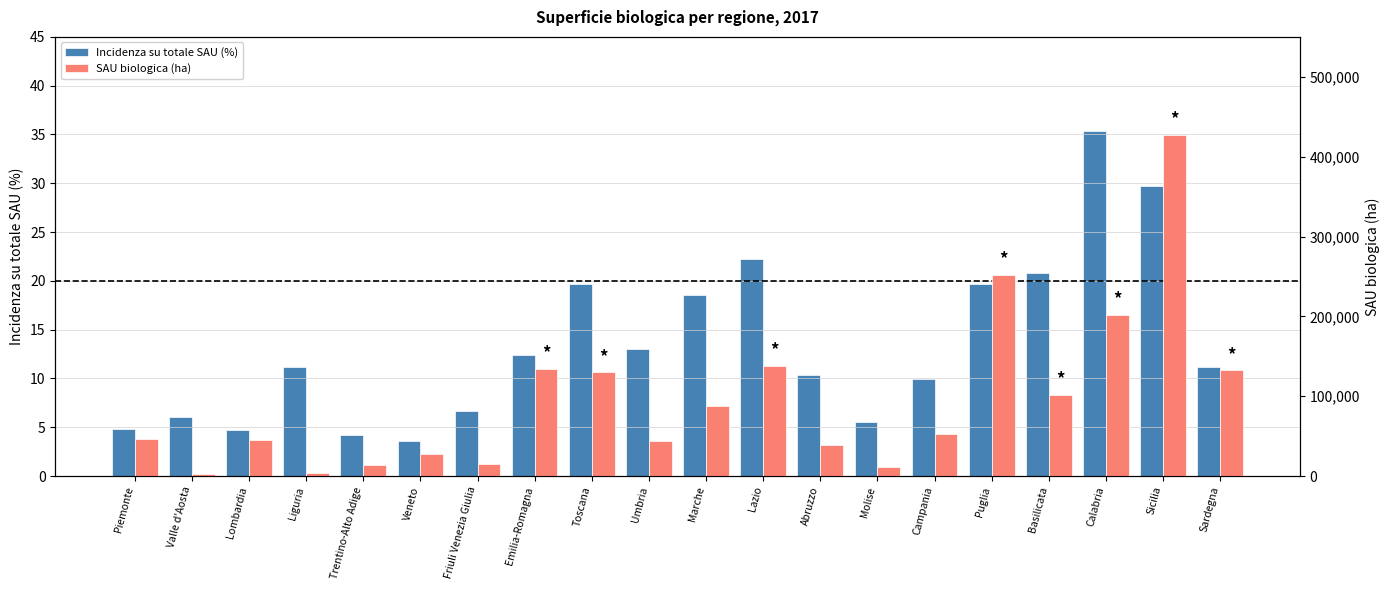

What is the label of the 9th bar from the left?

Toscana